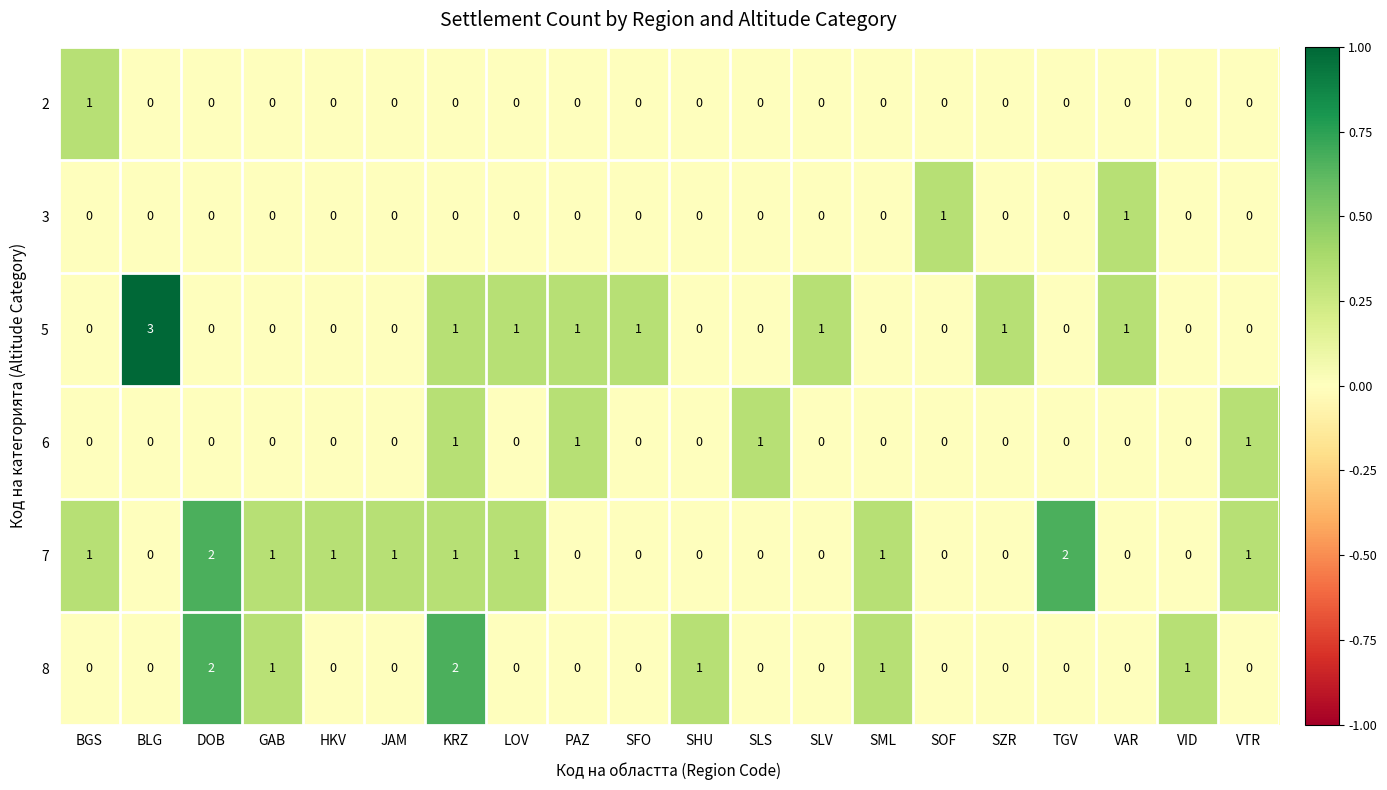

Which series has the largest total across all categories?

7